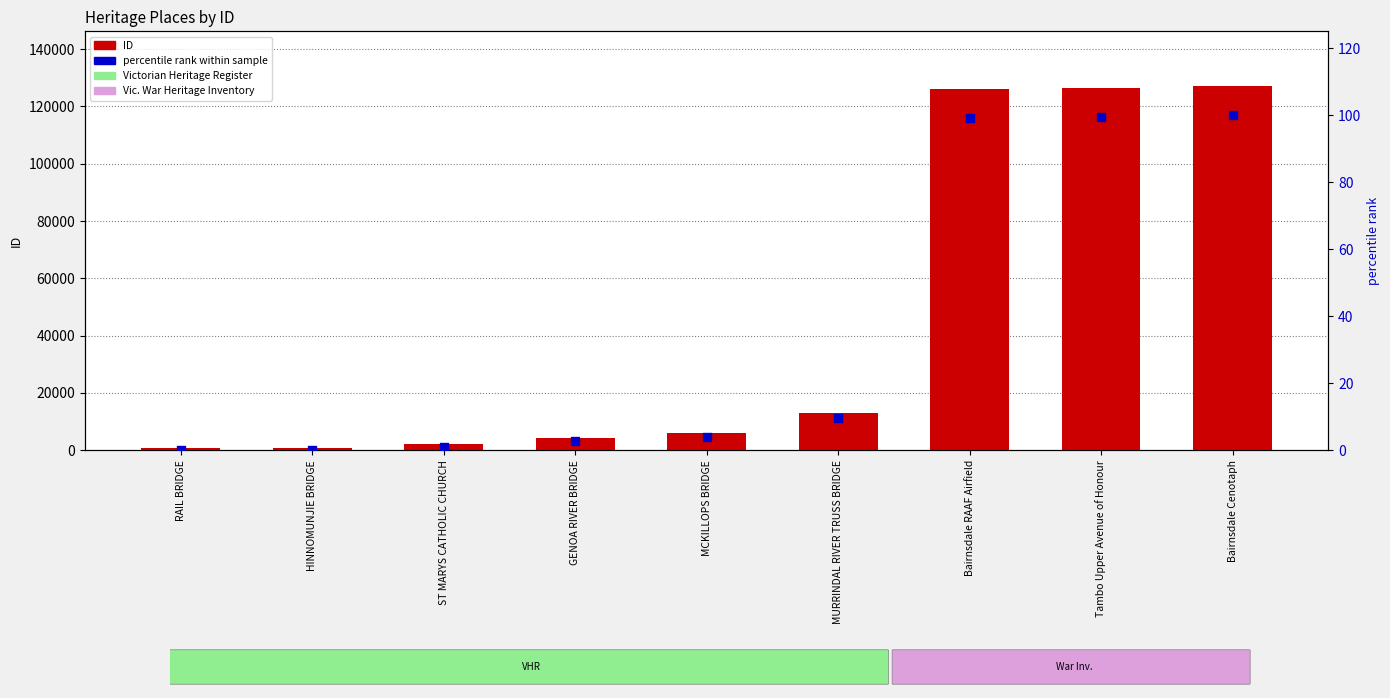

What is the total value across all series at ST MARYS CATHOLIC CHURCH?

2024.9